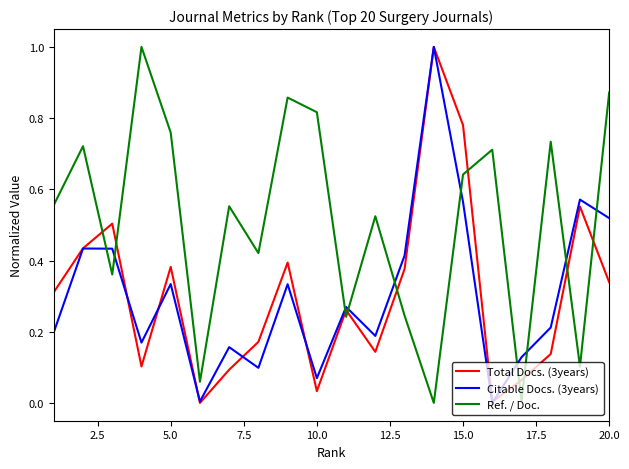

True or false: Total Docs. (3years) has more than 1 interior local peaks.

True